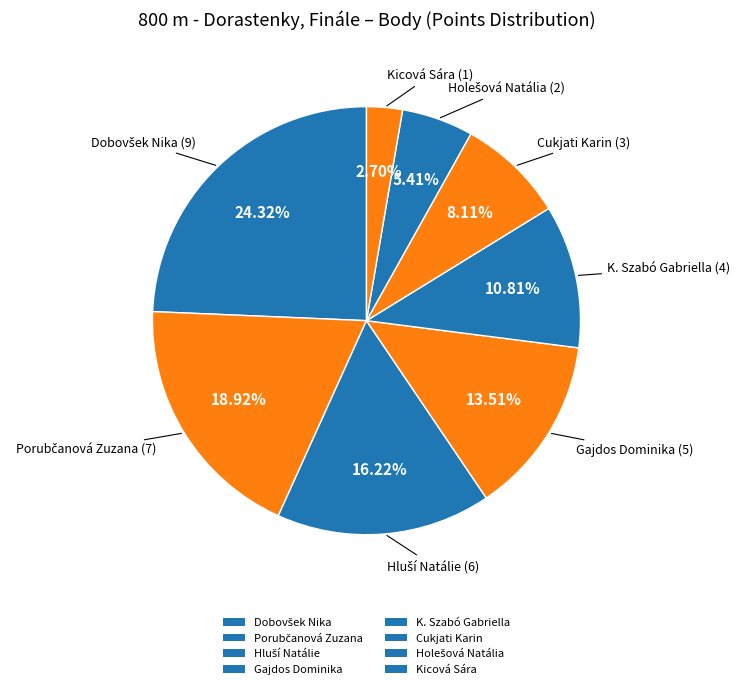

Approximately how many times larger is the value at Kicová Sára compared to Cukjati Karin?

0.3